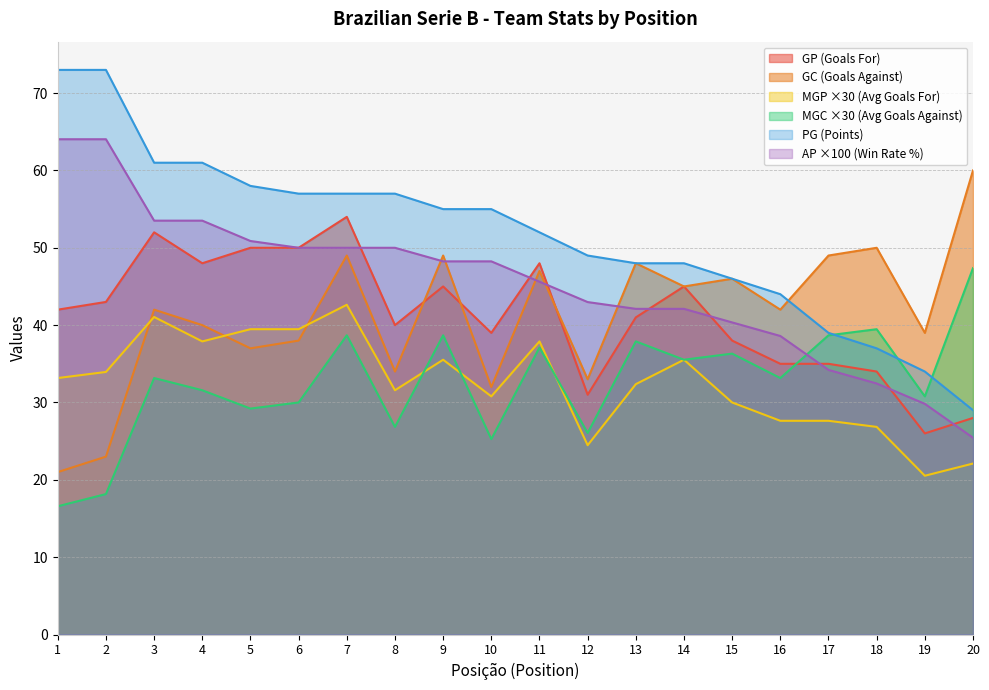

What is the difference between the highest and lowest values at 5?

28.8